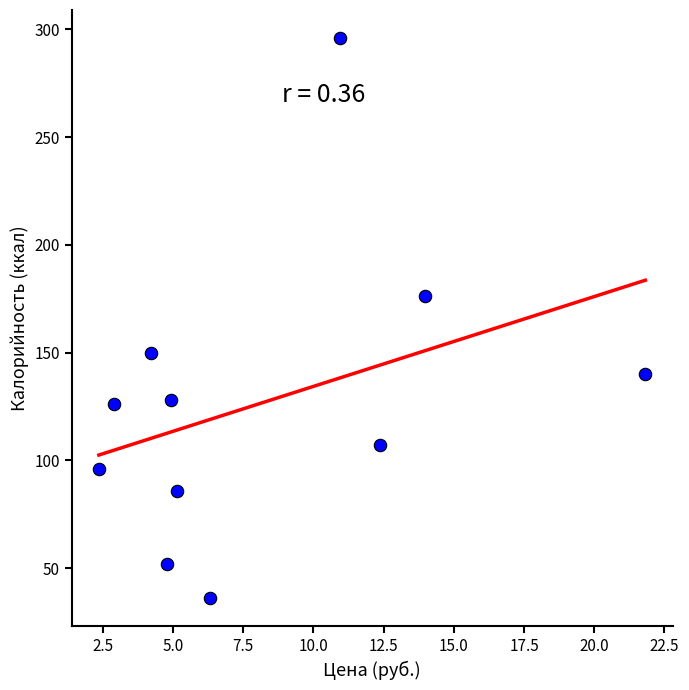

What Y value in the scatter plot is closest to 166?

176.5